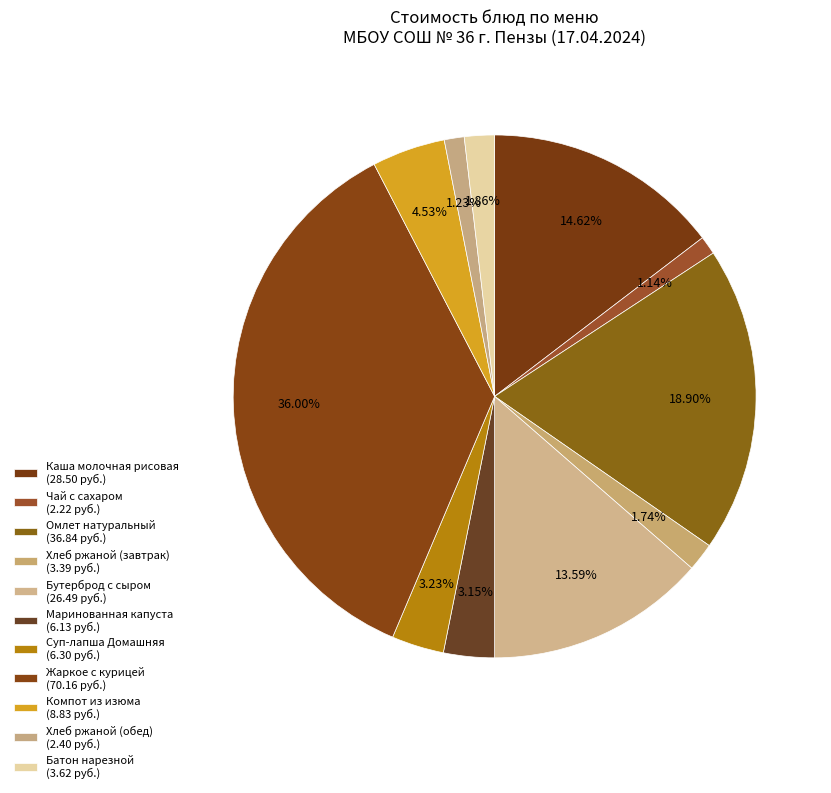

Is there any slice that represents more than half of the pie?

No